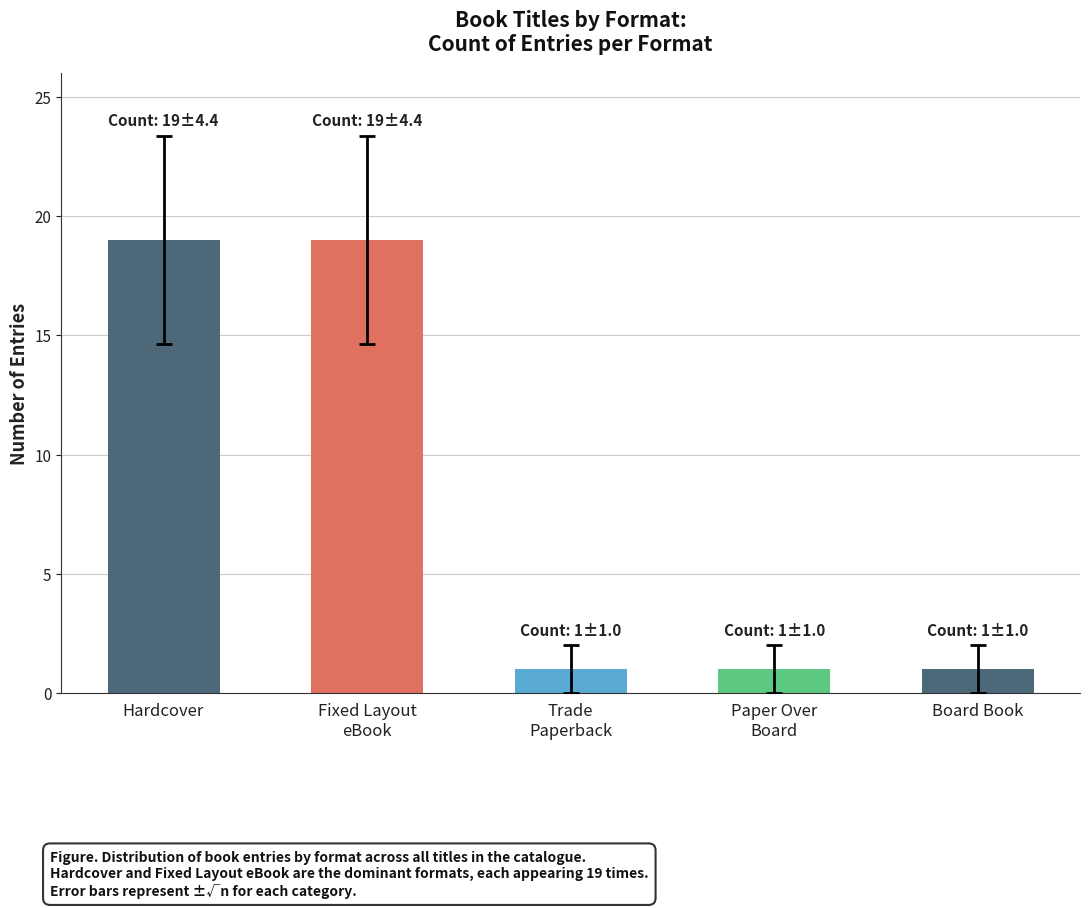

Reading left to right, what are all the values shown in this chart?

Hardcover=19	Fixed Layout
eBook=19	Trade
Paperback=1	Paper Over
Board=1	Board Book=1